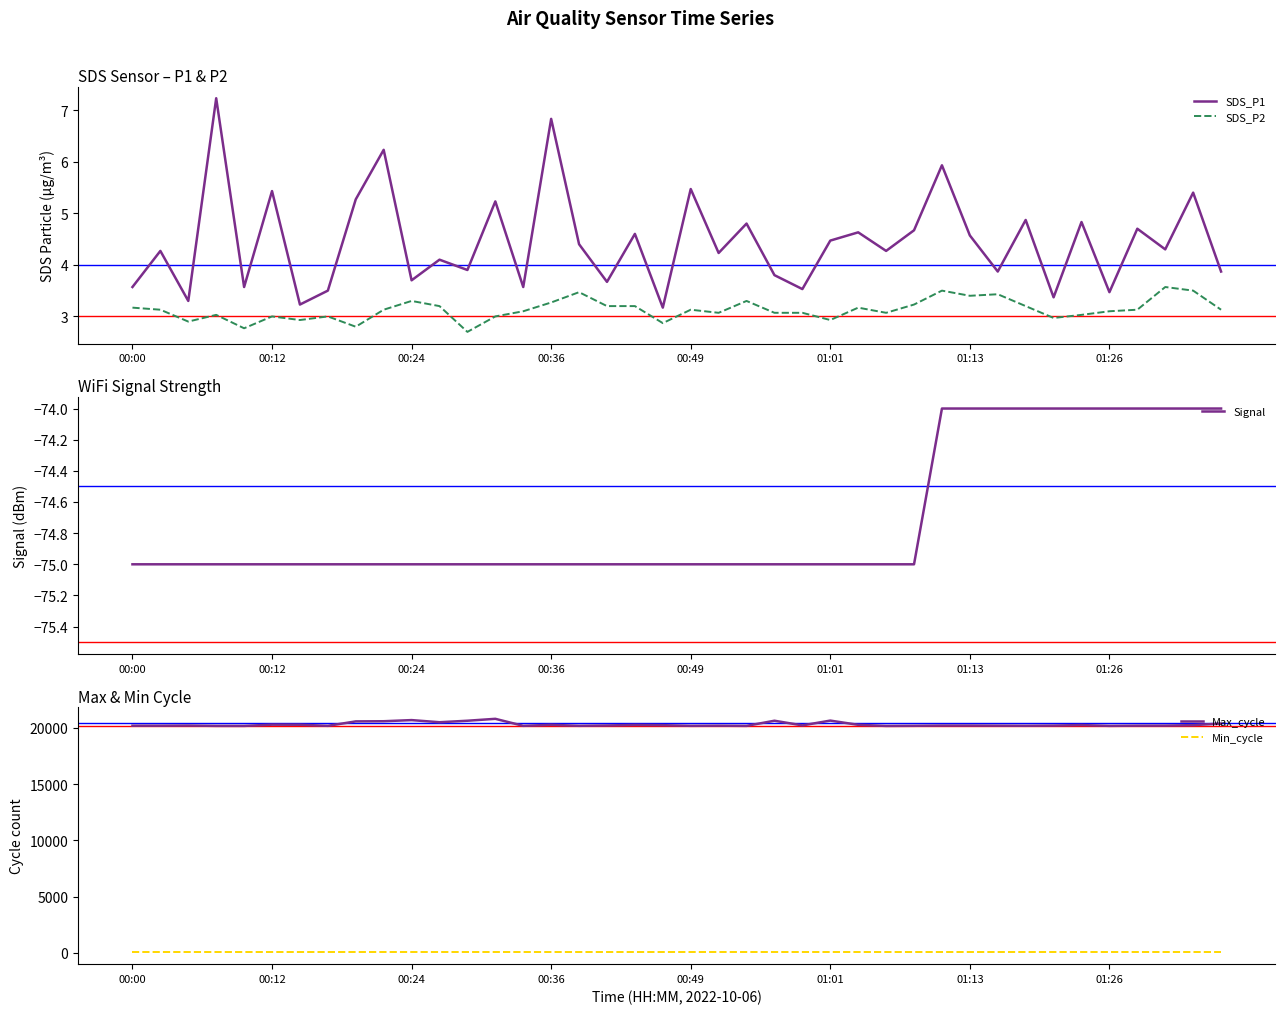

True or false: SDS_P1 and SDS_P2 intersect in this chart.

False